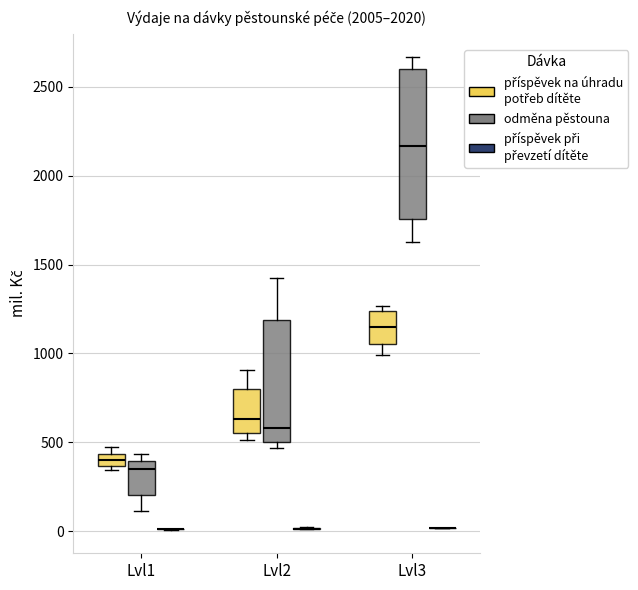

Where does the upper whisker of the box for Lvl3 (odměna pěstouna) end on the y-axis? The values are not printed on the chart, so give them approximately, as read against the axis.

2650